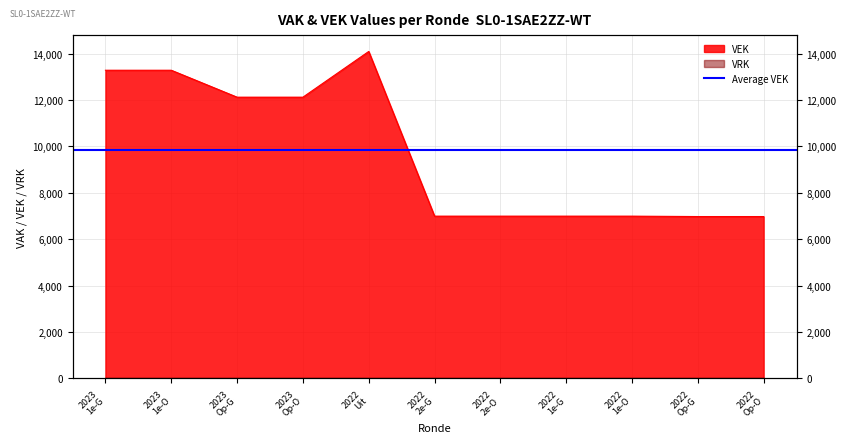

Reading left to right, list all the values displayed in this chart.

13282	13282	12121	12121	14091	6994	6994	6994	6994	6977	6977